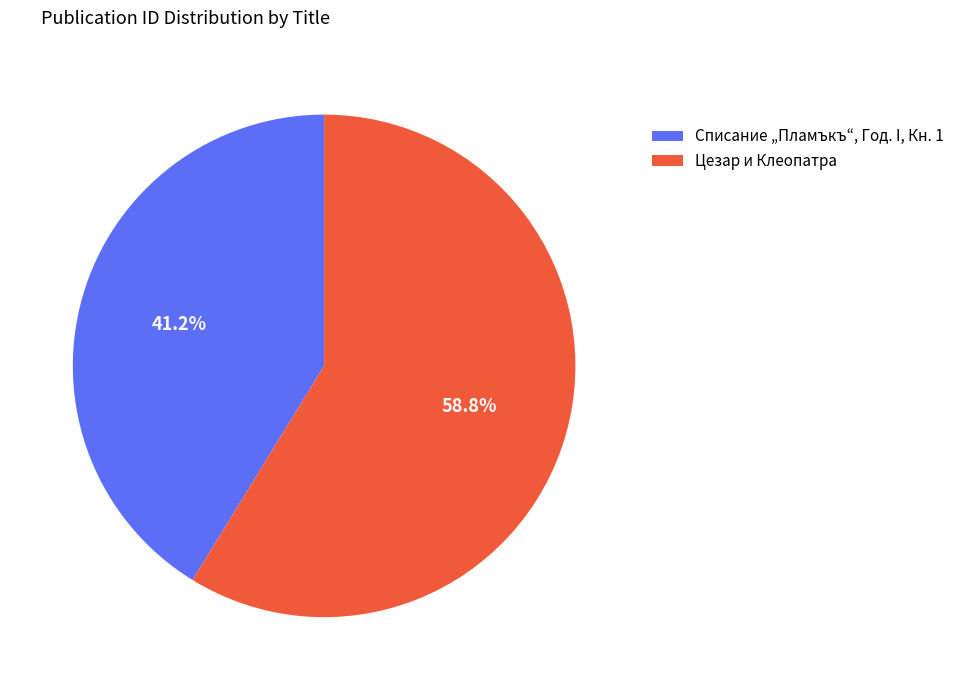

What is the total percentage of Списание „Пламъкъ“, Год. I, Кн. 1 and Цезар и Клеопатра?

100.0%